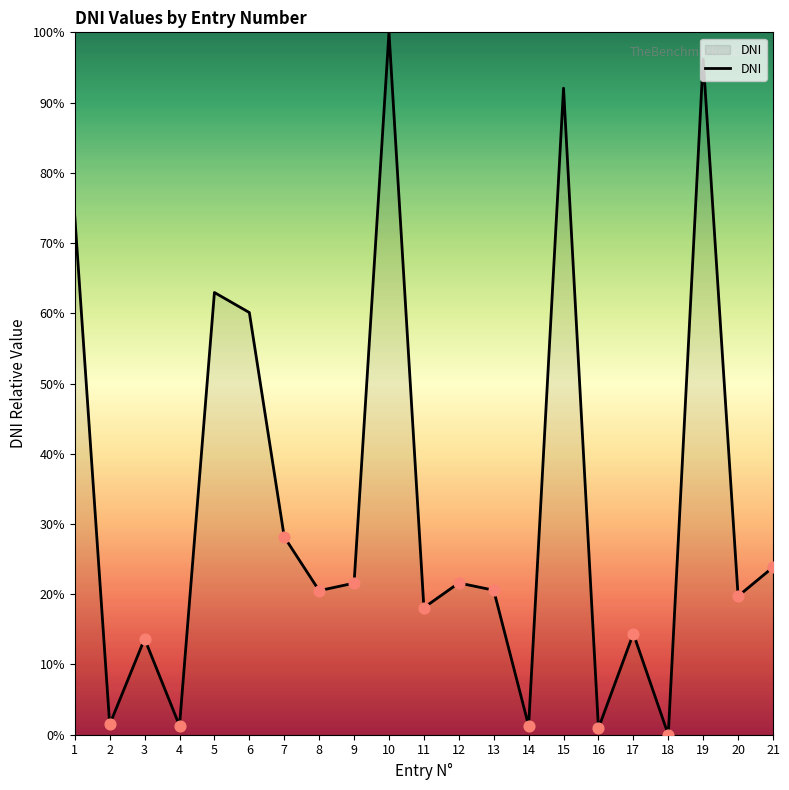

Between 16 and 19, which is larger?

19